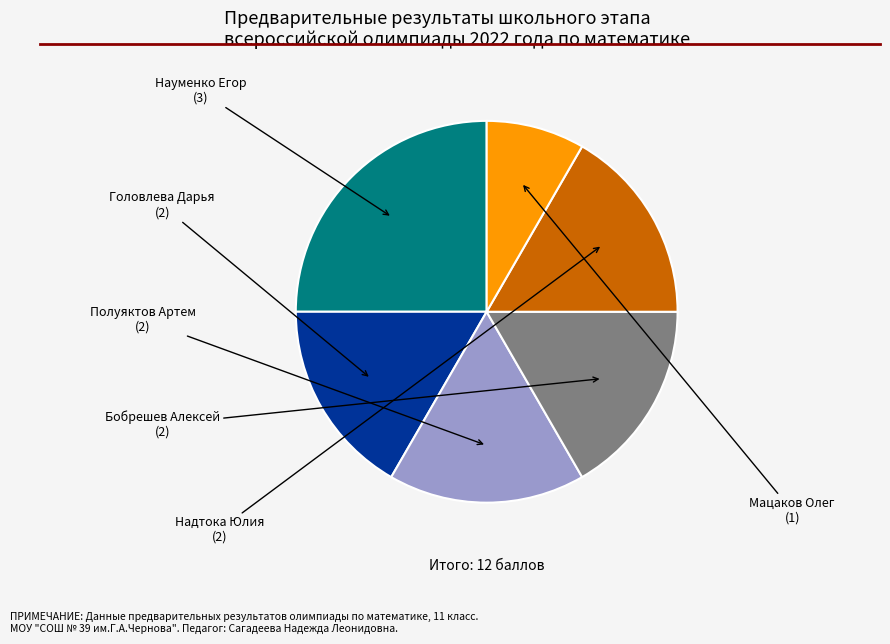

Does any single category account for the majority?

No